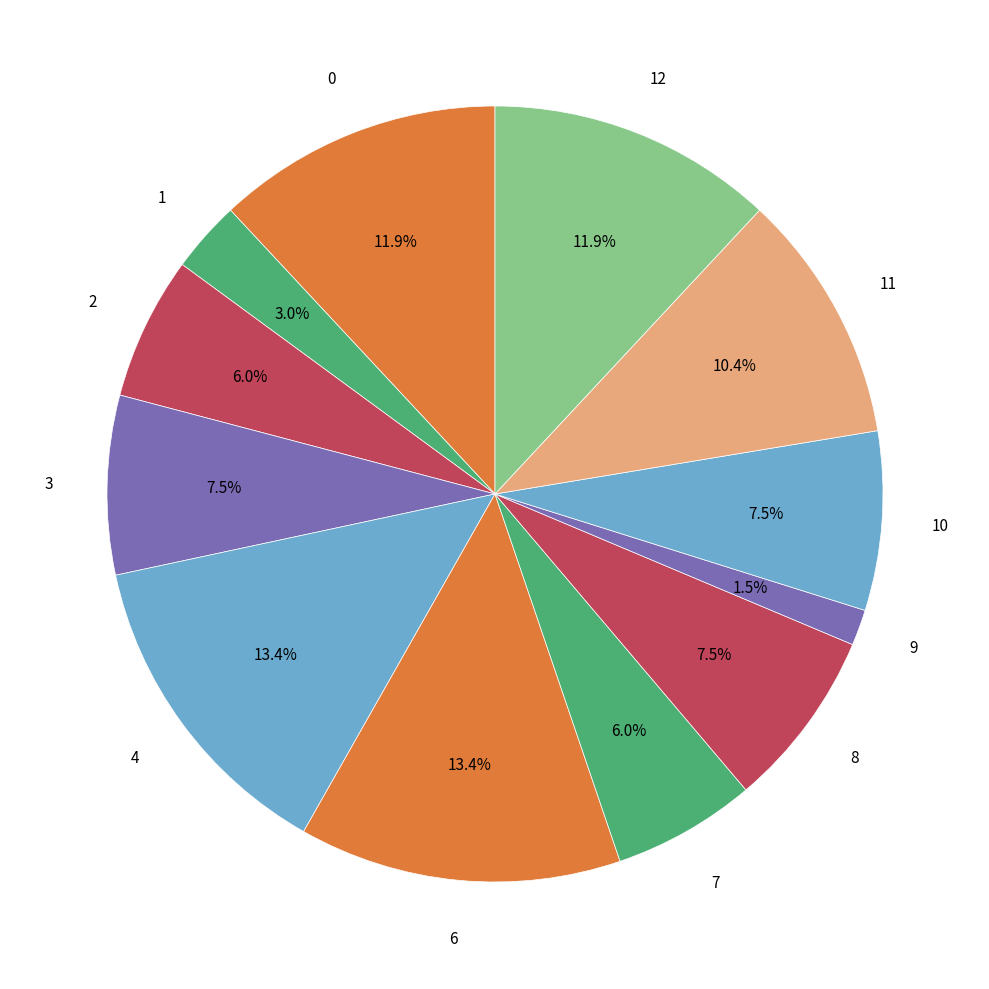

Is there any slice that represents more than half of the pie?

No